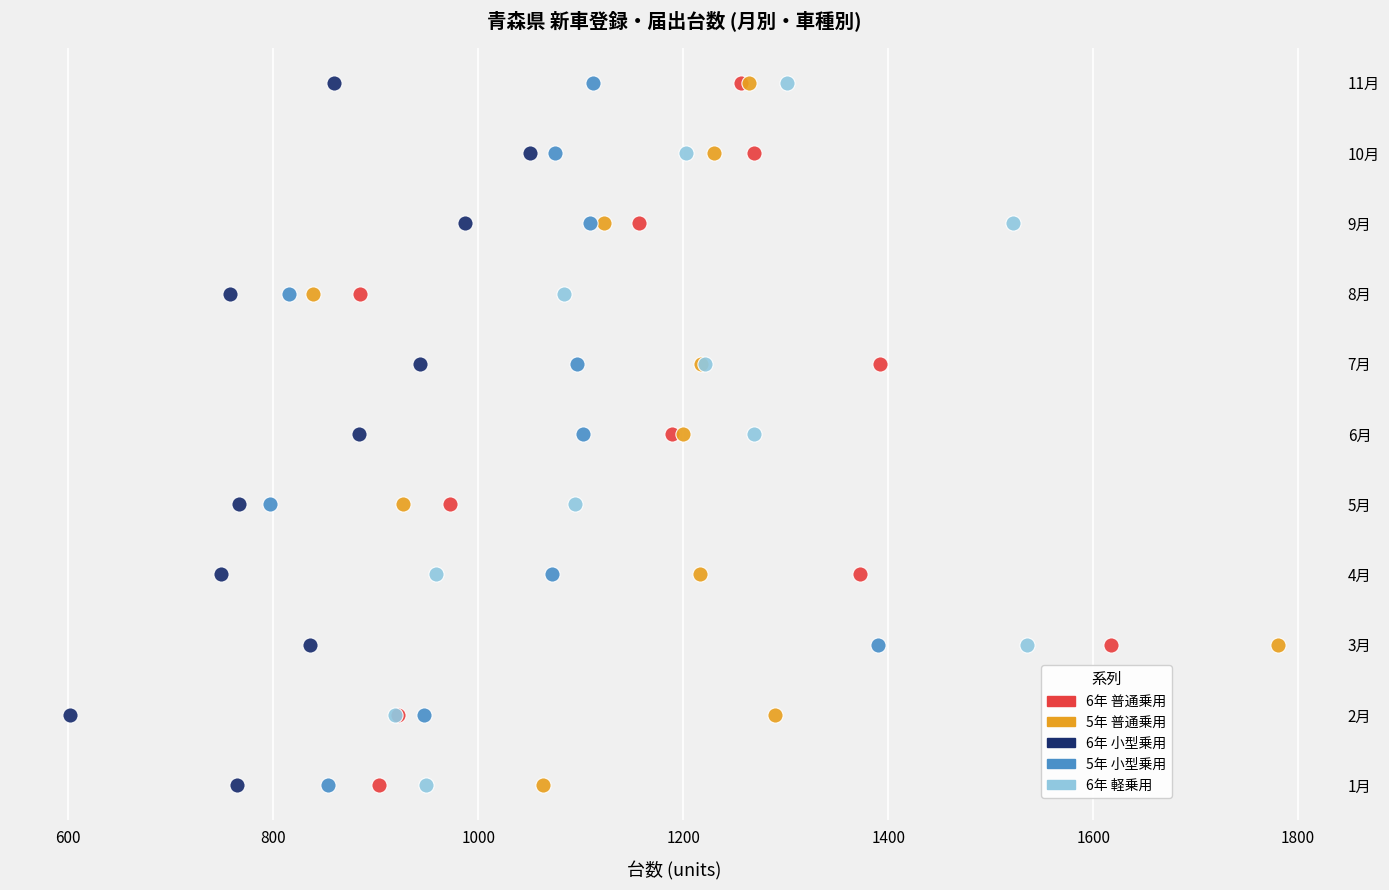

What are all the series names shown in the legend?

6年 普通乗用, 5年 普通乗用, 6年 小型乗用, 5年 小型乗用, 6年 軽乗用